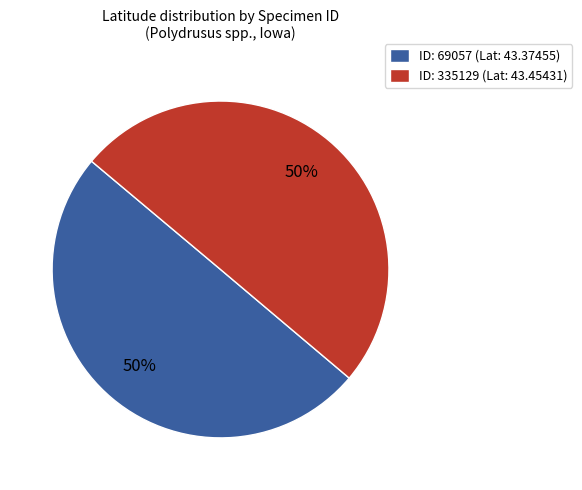

Do ID: 69057 (Lat: 43.37455) and ID: 335129 (Lat: 43.45431) together represent more than half of the pie?

Yes